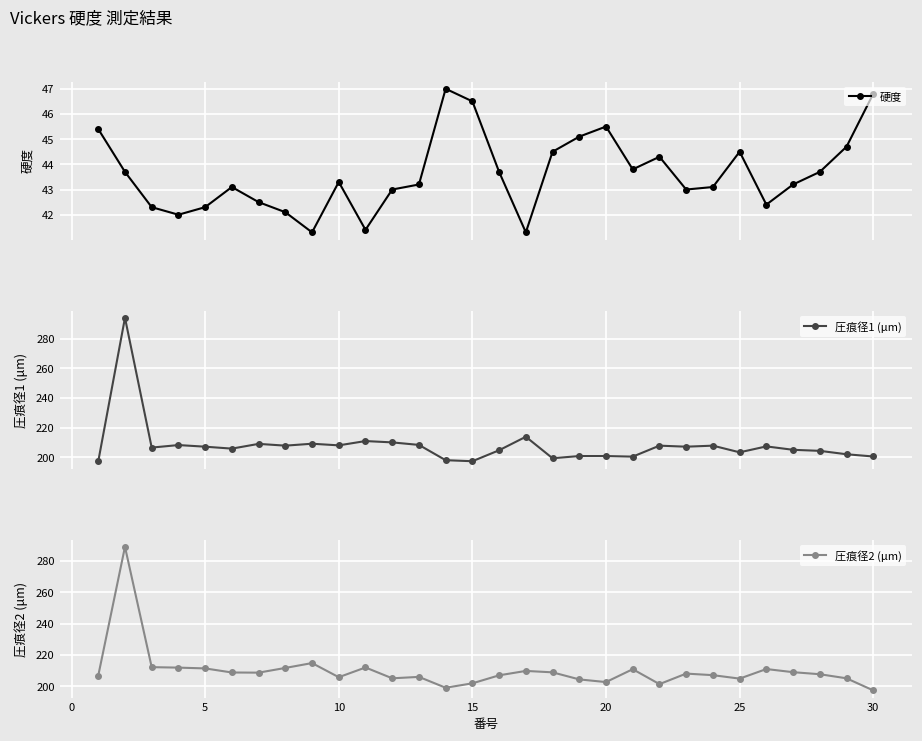

What is the maximum value shown in the chart?

294.0